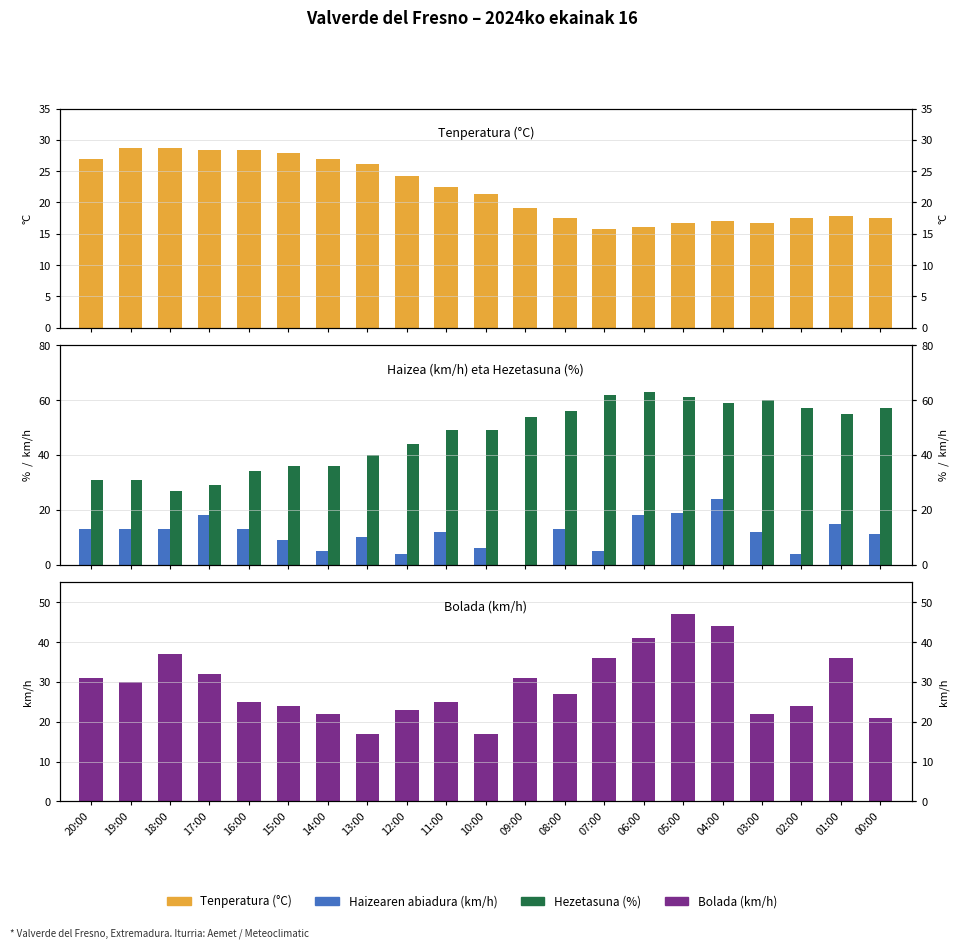

Does the chart contain any negative values?

No